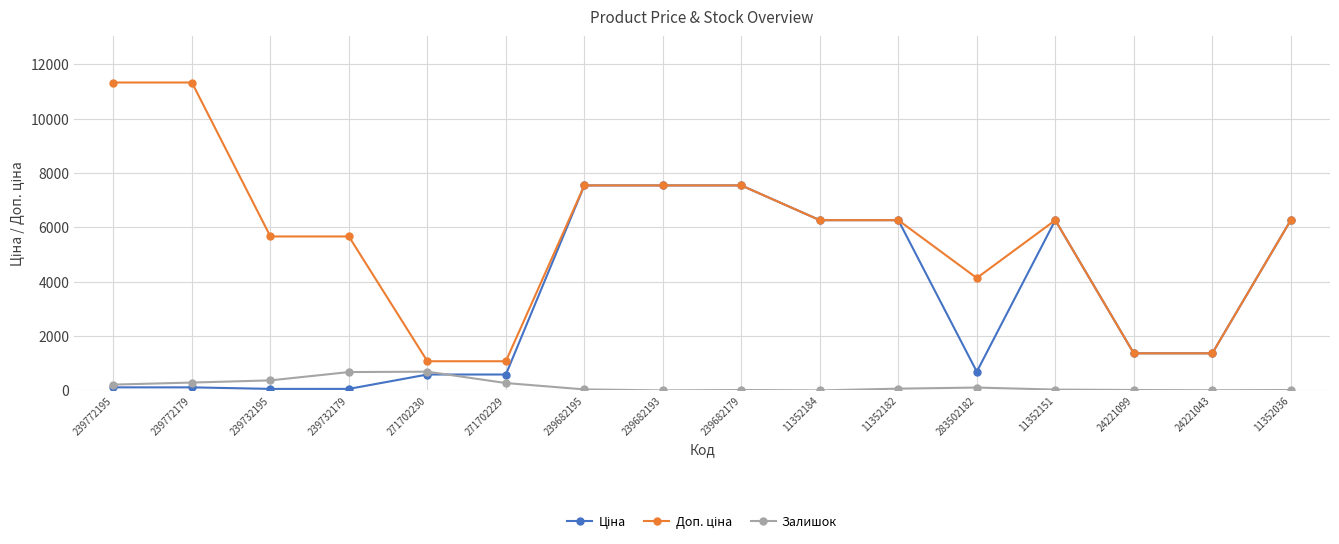

What is the difference between the highest and lowest values at 271702229?

802.5